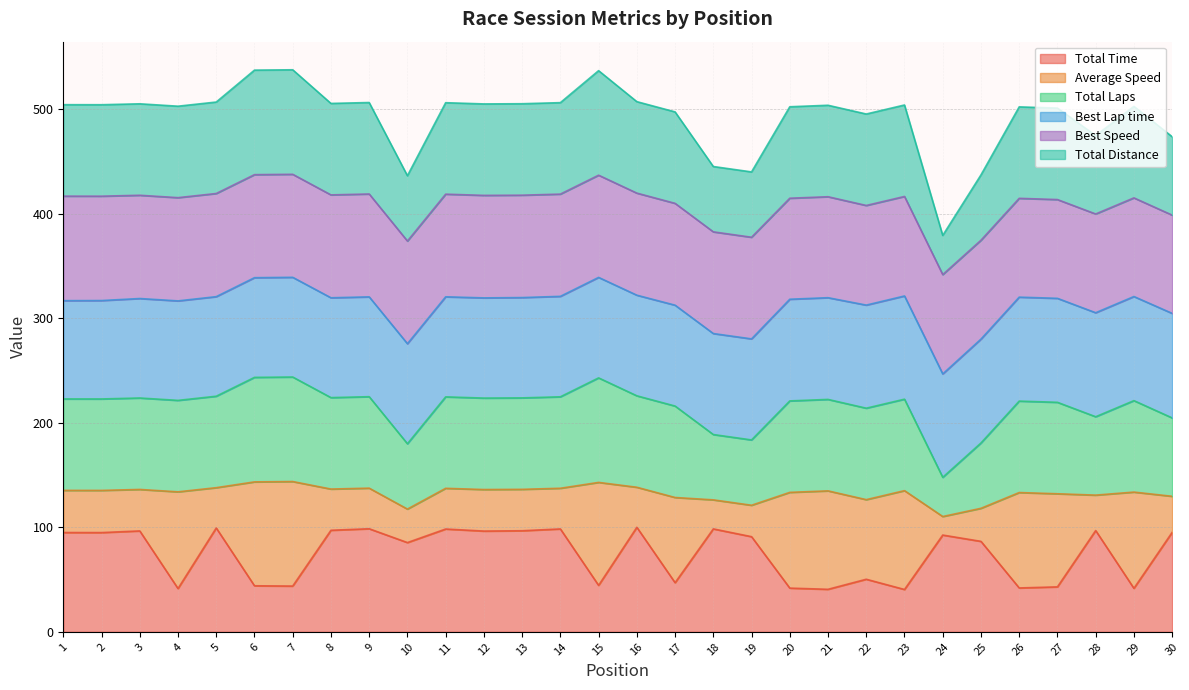

Does the chart have visible grid lines?

Yes